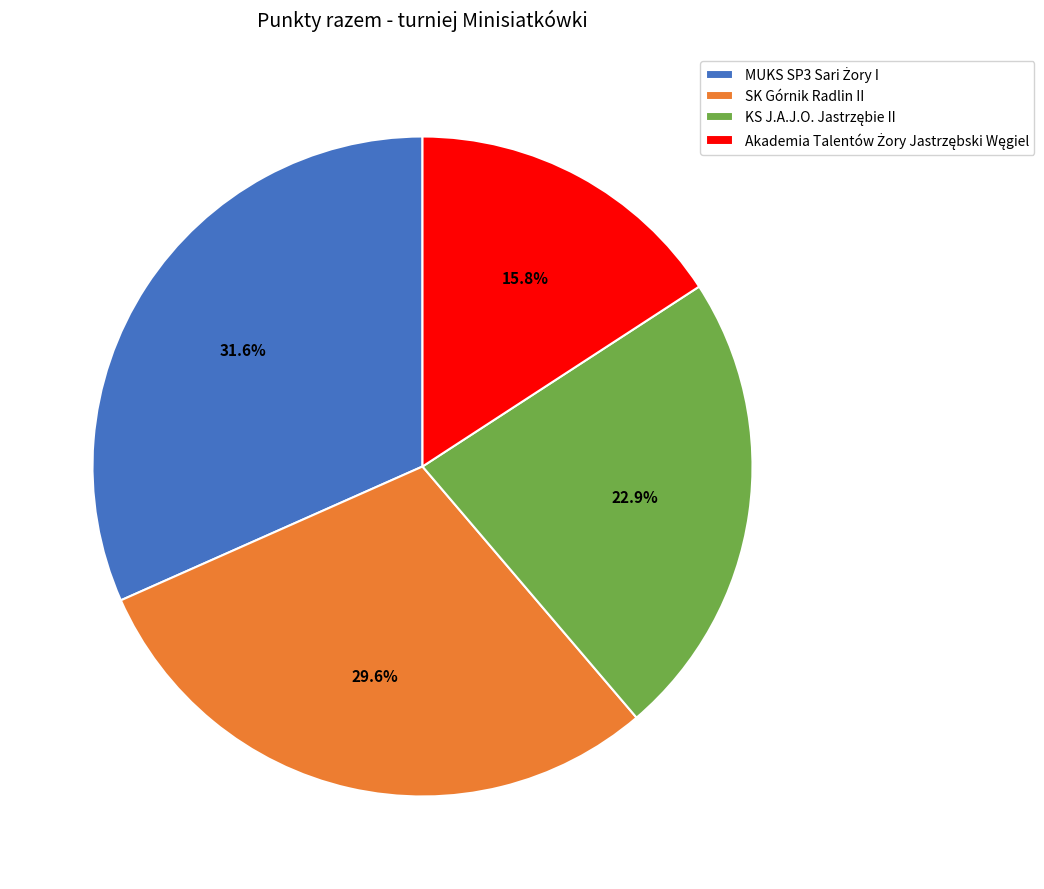

Is there a majority slice in this chart?

No